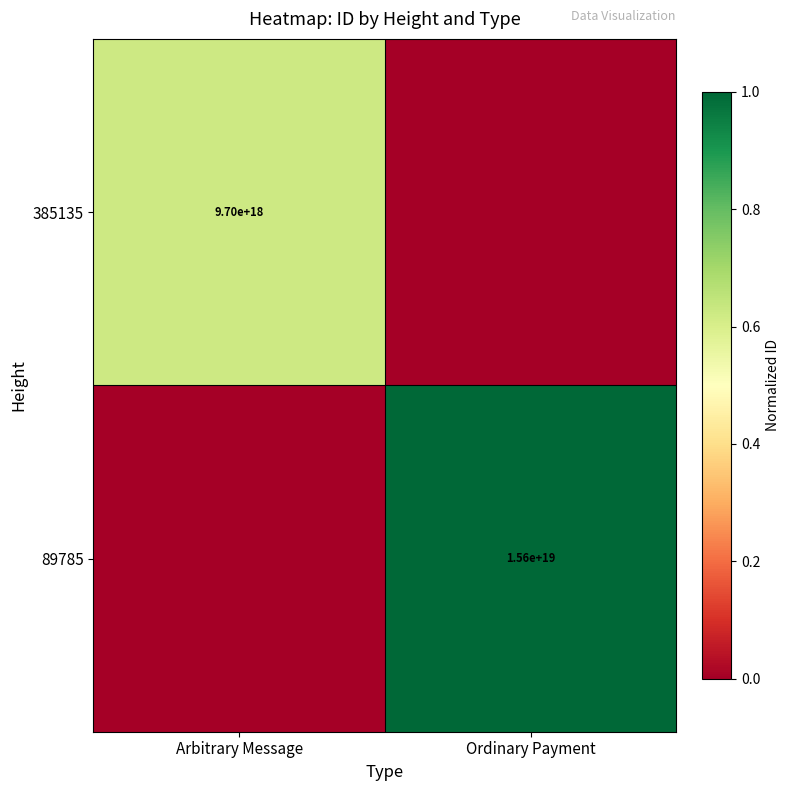

True or false: 89785 has a value of 15600000000000000000 at Ordinary Payment.

True